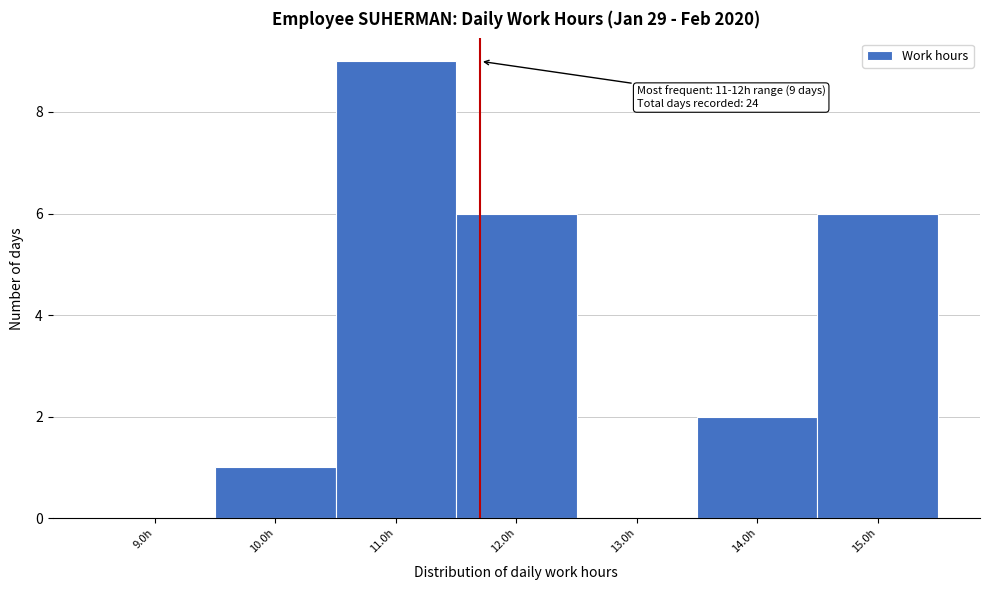

Which range on the x-axis has the tallest bar?

10.5 to 11.5